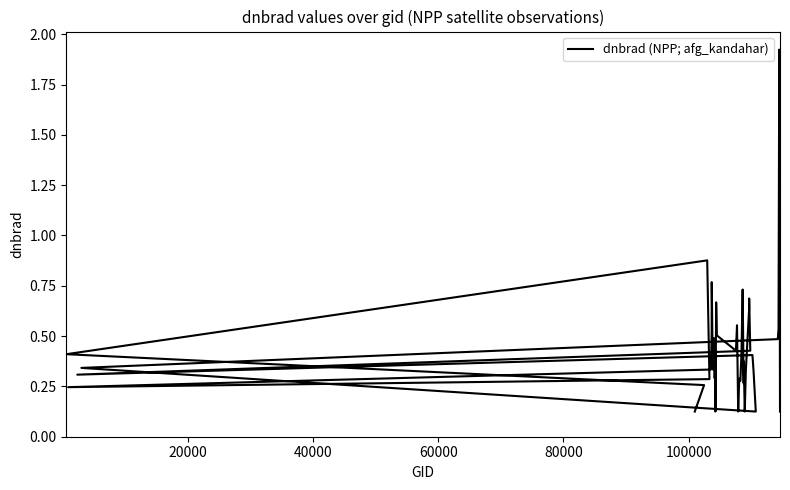

How many points are lower than both their immediate neighbors (excluding endpoints)?

11